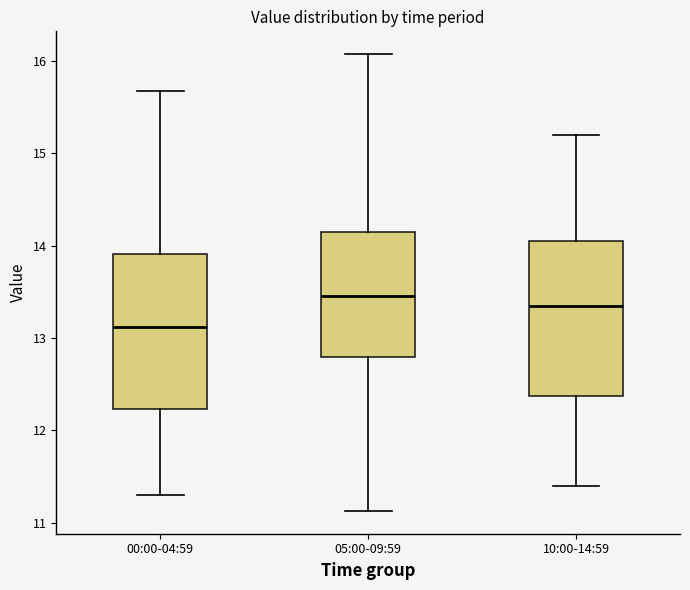

Which box's median line is the lowest?

00:00-04:59